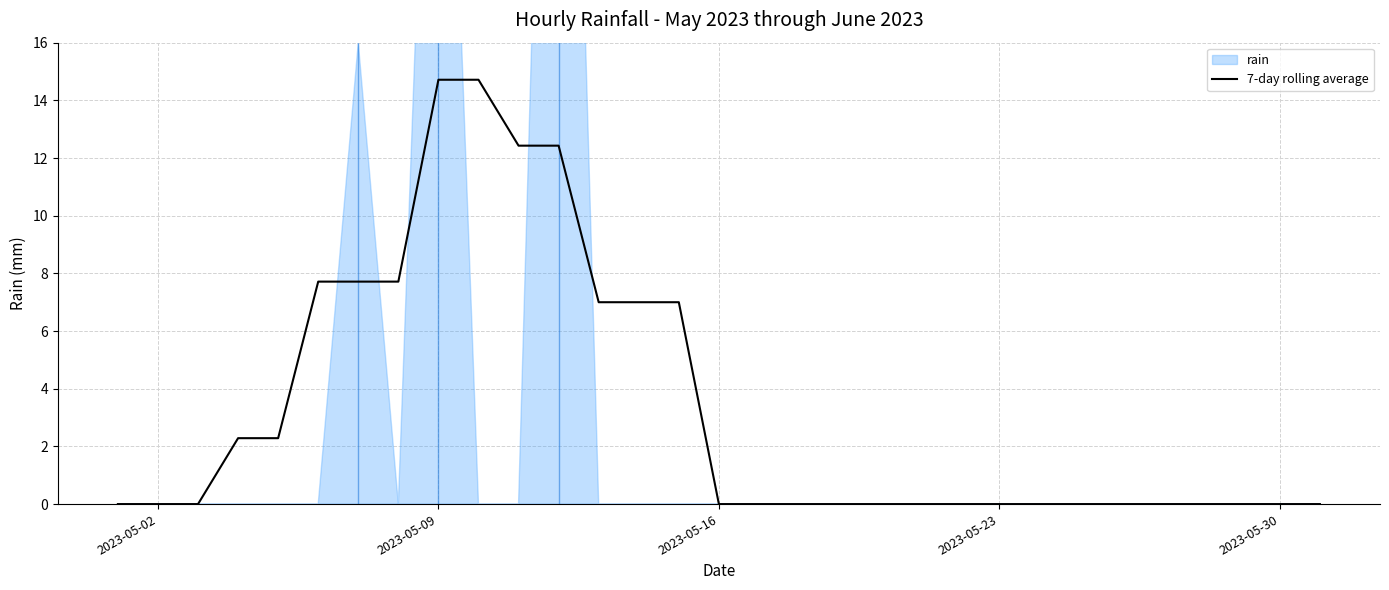

Count the number of categories in the chart.

31